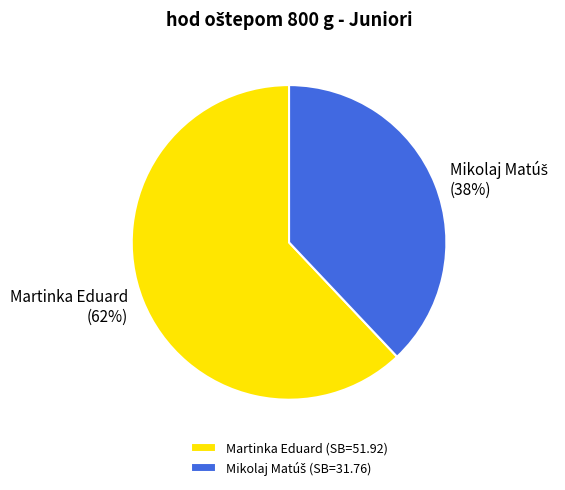

How many segments does this pie chart have?

2